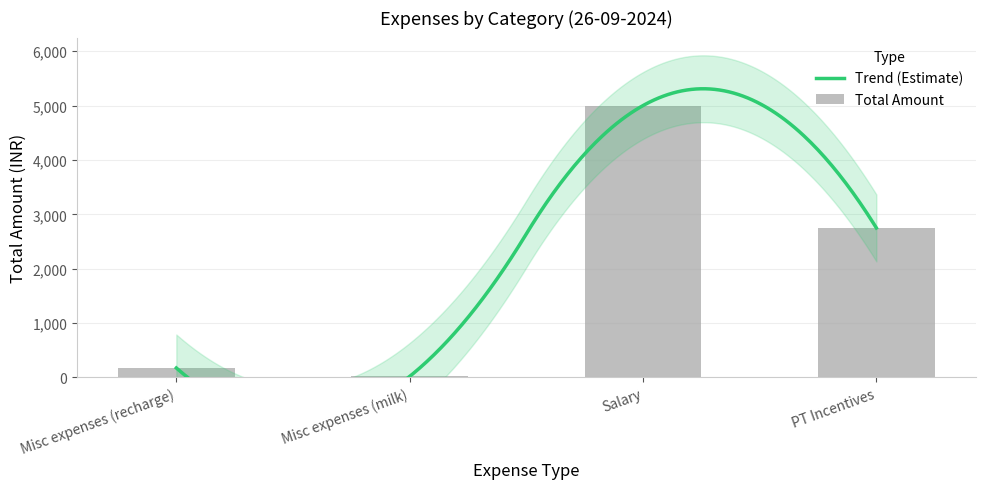

The value at PT Incentives is 1076. True or false?

False